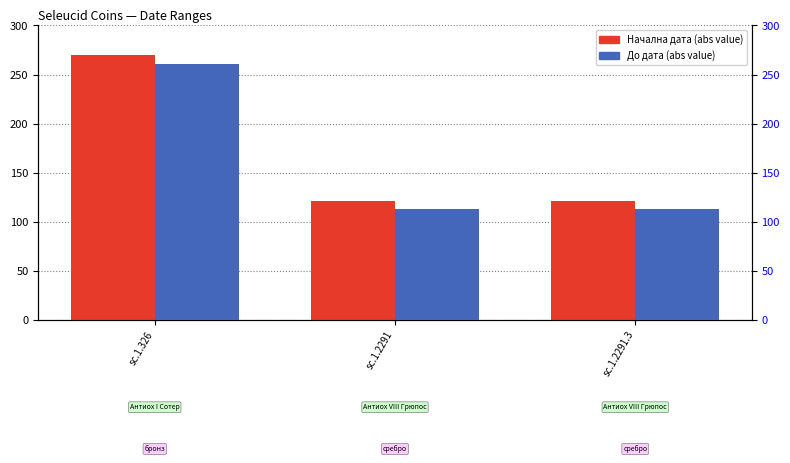

What position from the right is sc.1.326?

3